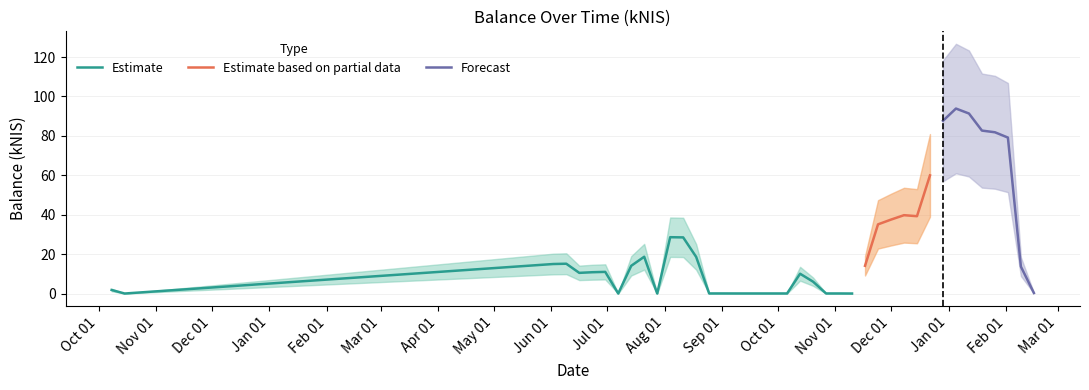

Rank the categories by value from lowest to highest.

1, 7, 10, 25, 16, 17, 18, 19, 20, 23, 24, 14, 15, 39, 0, 22, 21, 4, 5, 6, 38, 8, 26, 2, 3, 13, 9, 12, 11, 27, 28, 30, 29, 31, 37, 36, 35, 32, 34, 33